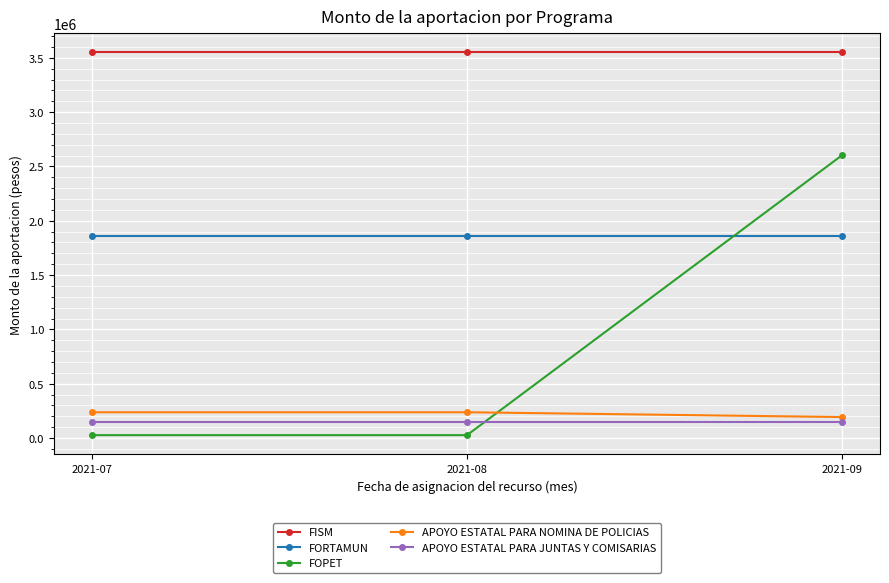

Which series has the widest spread of values?

FOPET